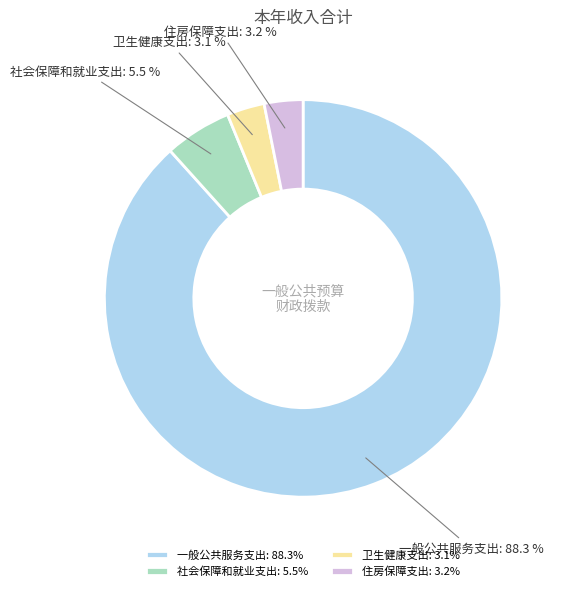

What is the ratio of the value at 住房保障支出 to the value at 社会保障和就业支出?

0.6